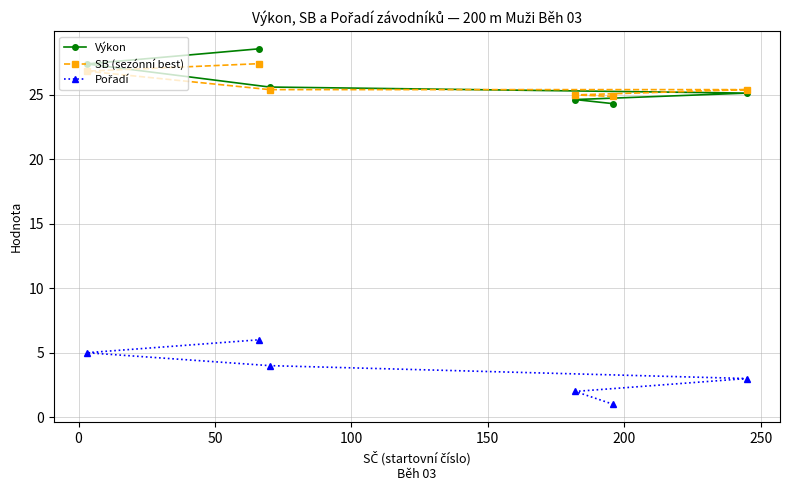

What is the value of the SB (sezónní best) point at the 4th from the left?

25.0